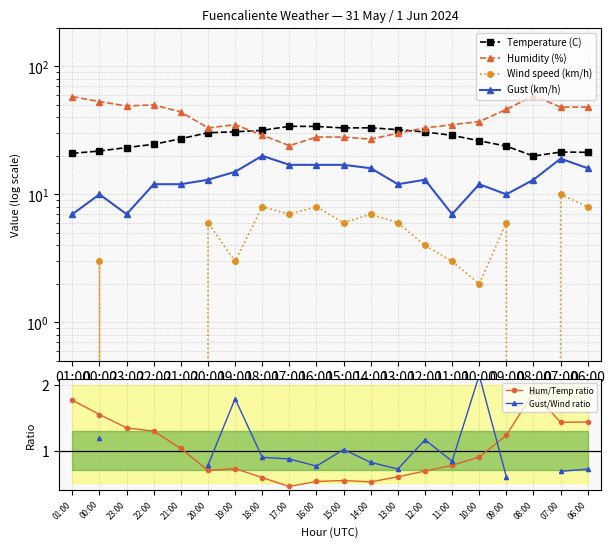

At which category does Gust/Wind ratio reach its first local peak?

19:00